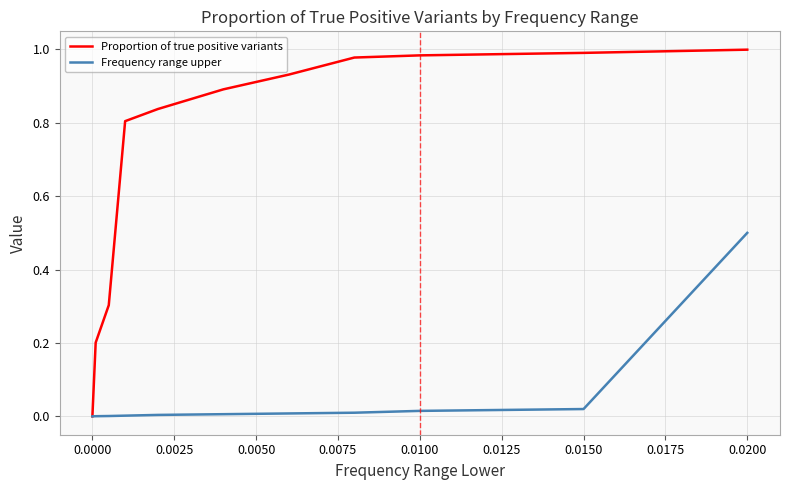

What is the sum of all Proportion of true positive variants values?

7.9